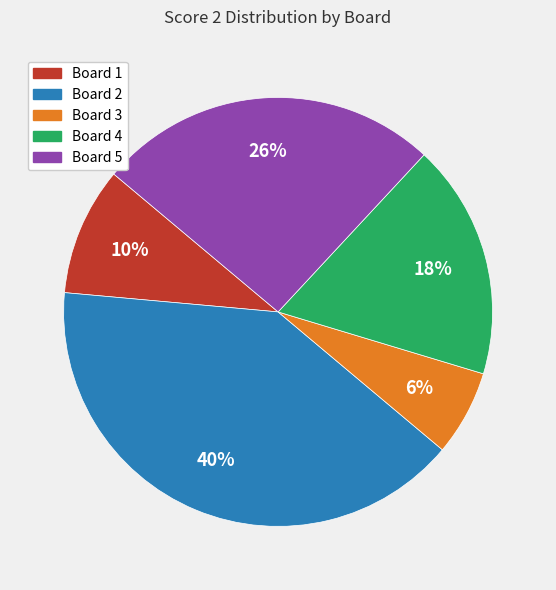

Which category has the biggest portion of the pie?

Board 2